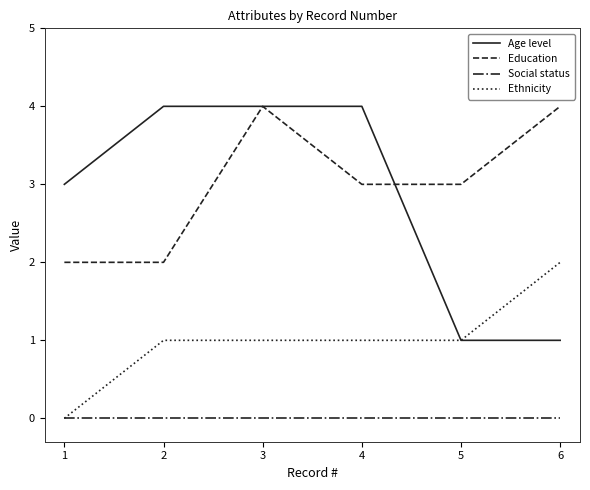

True or false: Education and Ethnicity intersect in this chart.

False